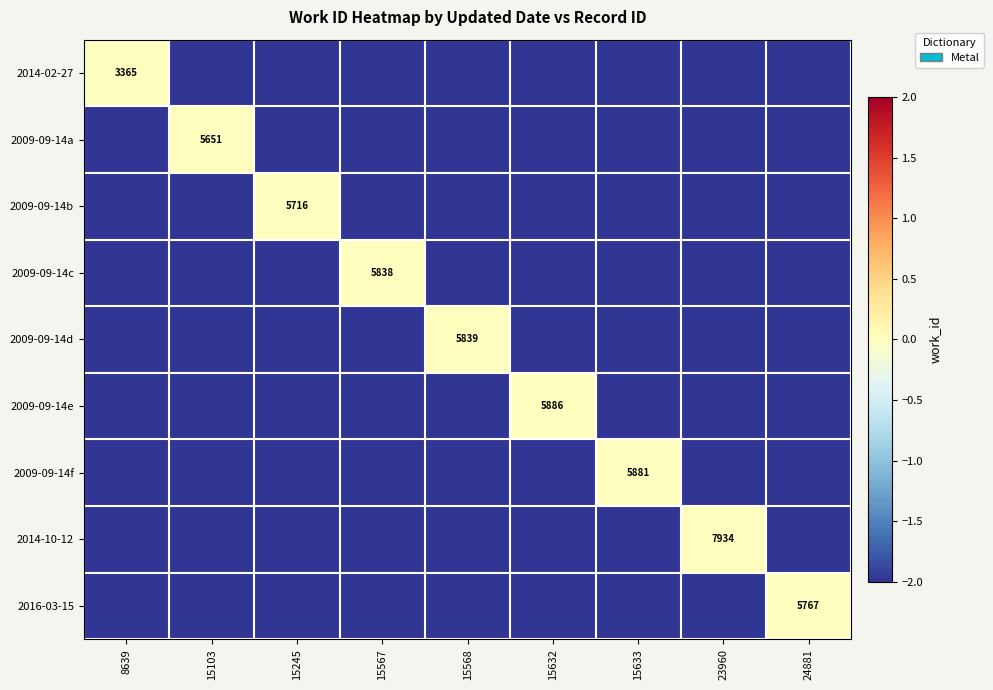

Rank the categories by 2014-10-12 value from lowest to highest.

15632, 15633, 15568, 15567, 24881, 15245, 15103, 8639, 23960